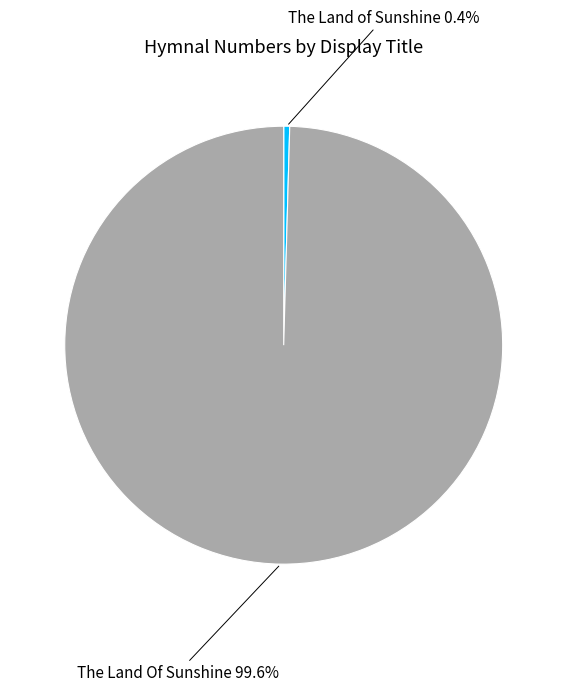

The The Land Of Sunshine slice represents 86% of the pie. True or false?

False